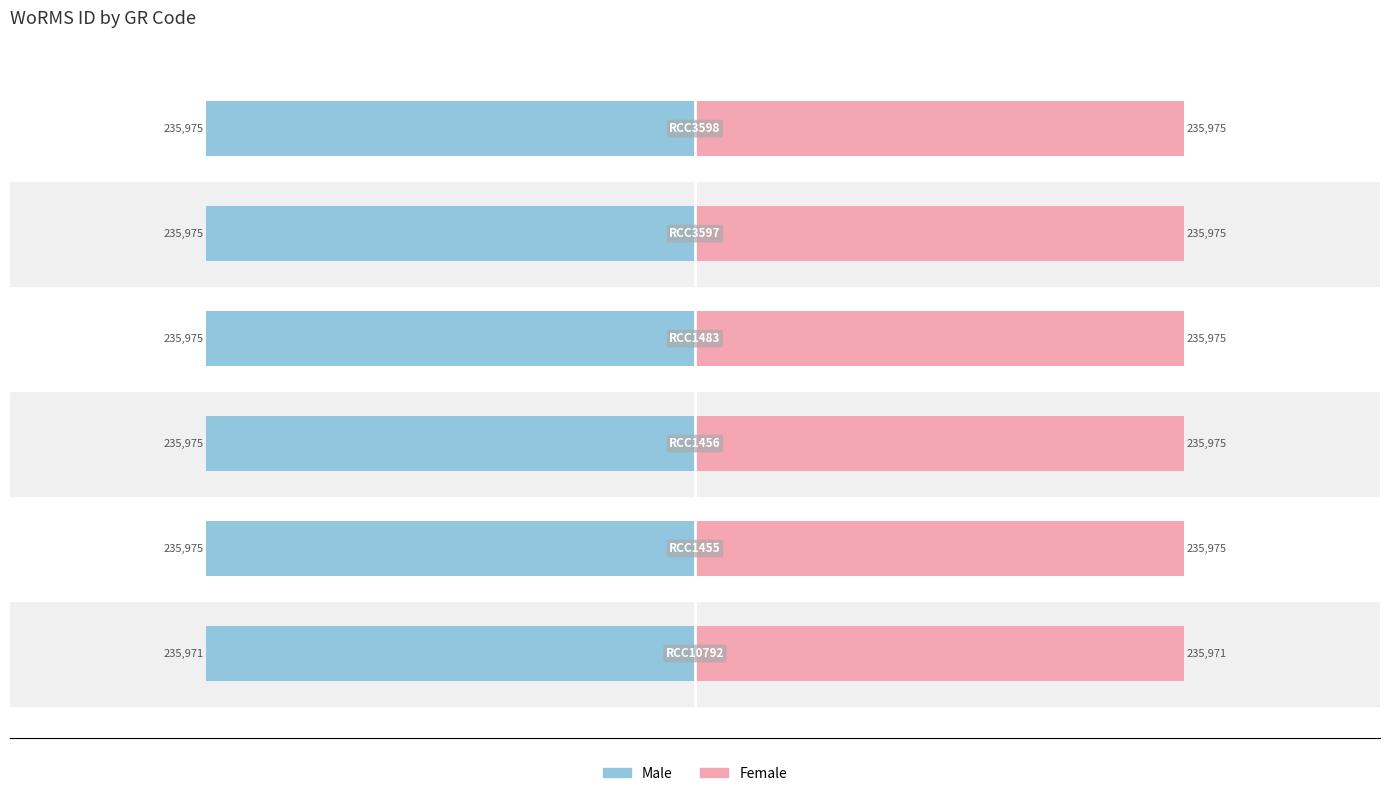

What is the difference between the maximum and minimum values in the Male series?

4